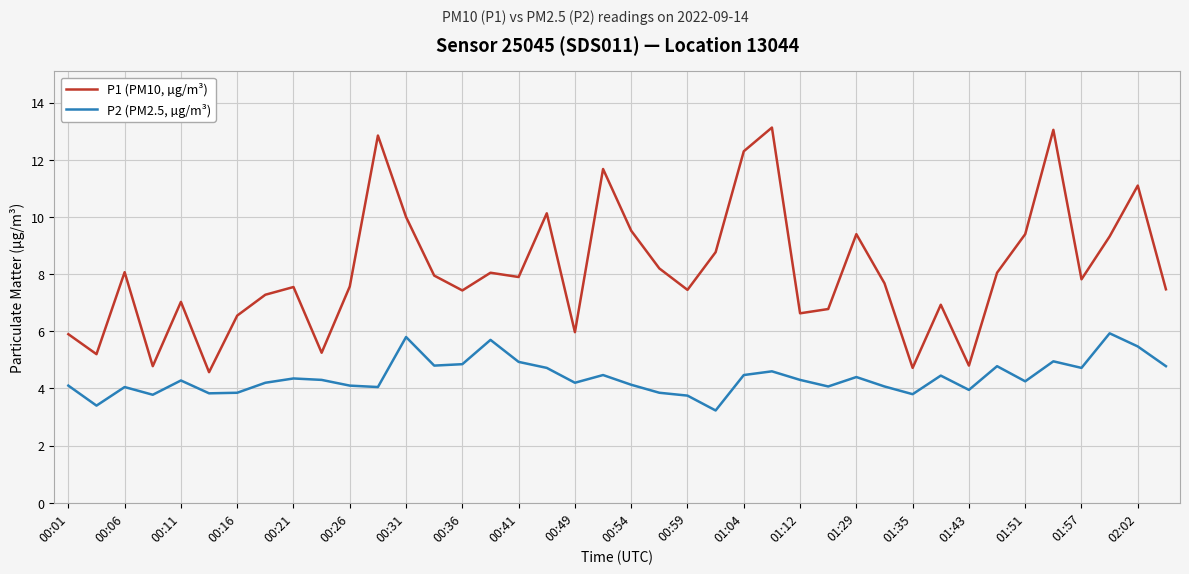

What is the maximum value shown in the chart?

13.1